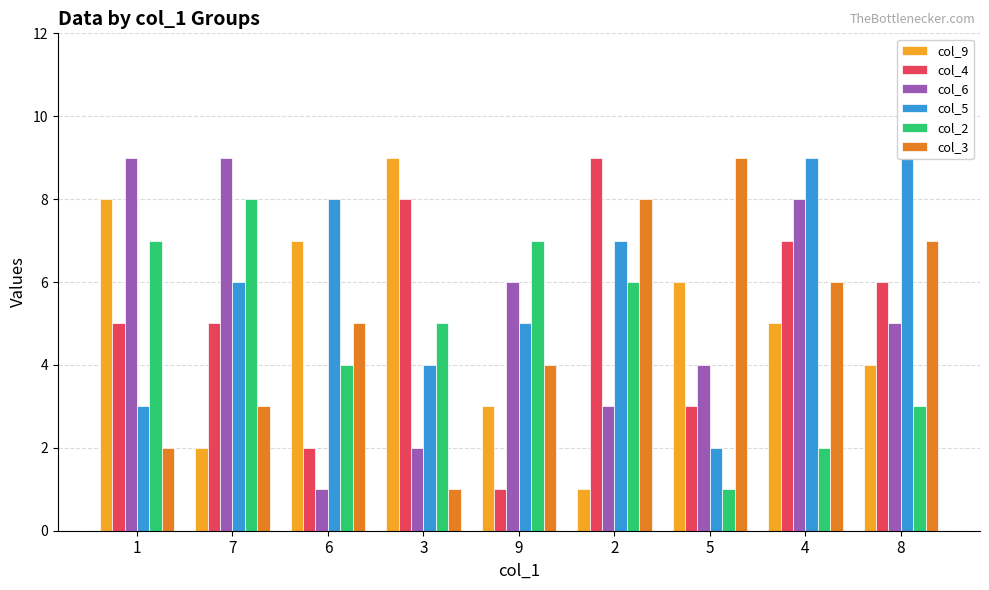

The col_2 series shows 3 at 8. True or false?

True